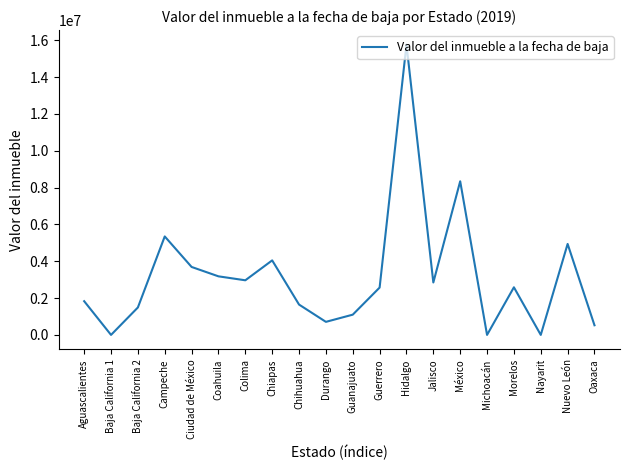

At which category does the data reach its first local peak?

Campeche